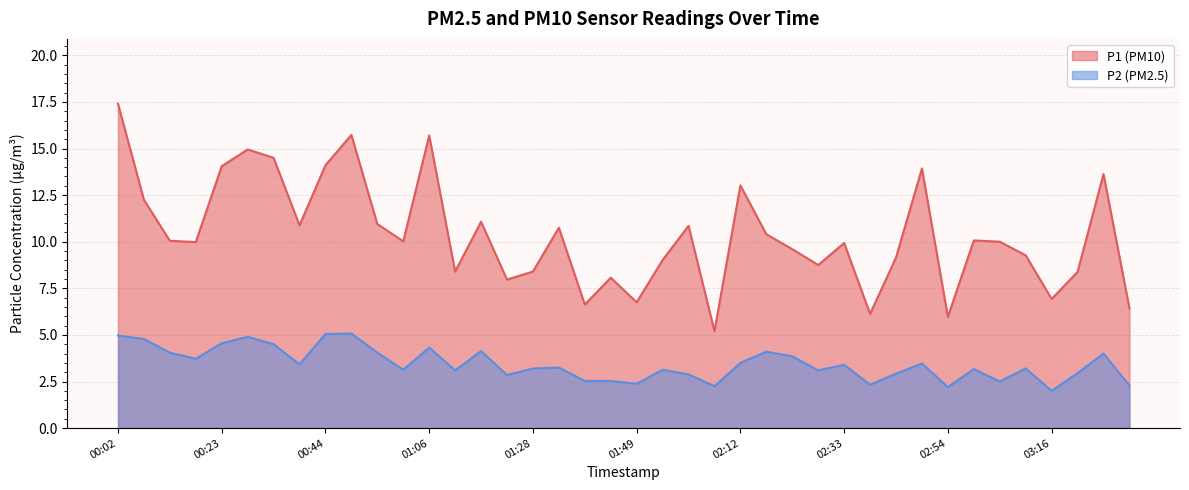

True or false: P1 has more than 0 interior local peaks.

True